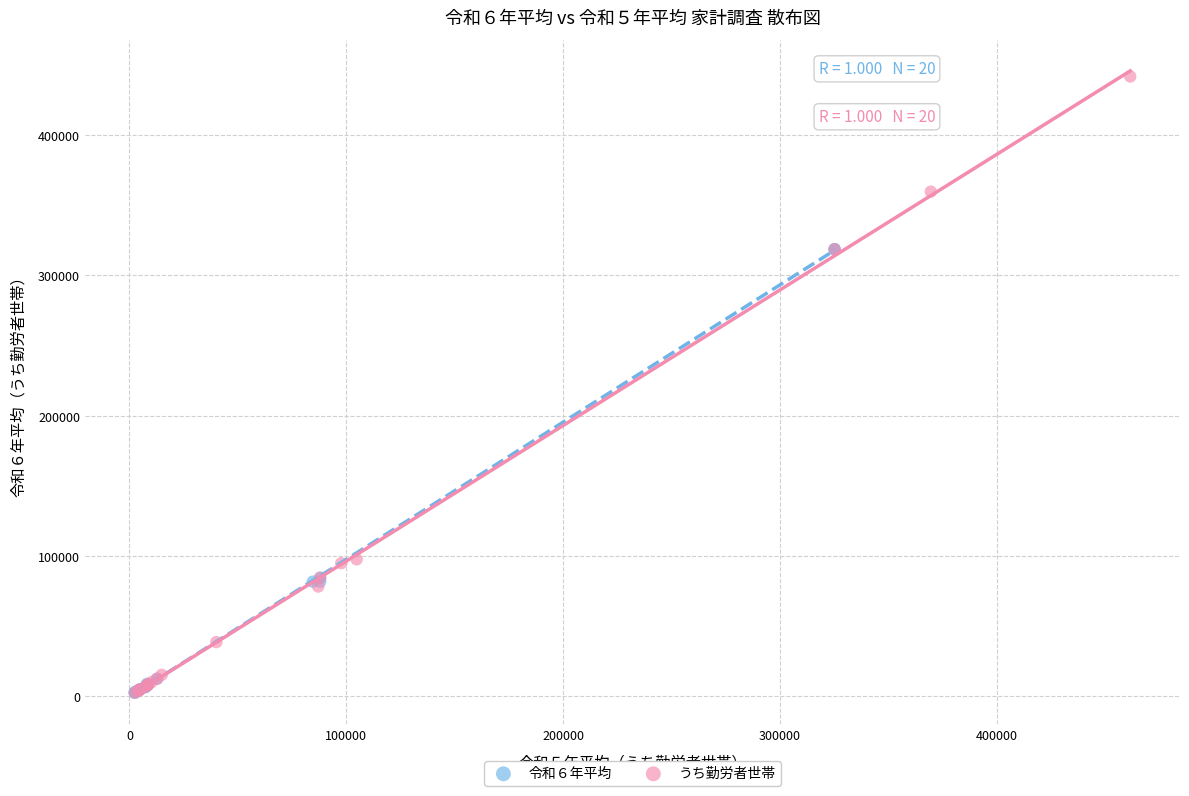

What are all the series names shown in the legend?

令和６年平均, うち勤労者世帯